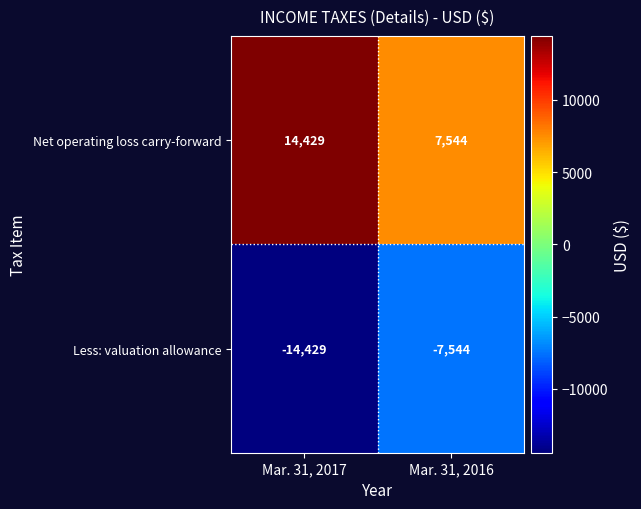

At how many categories does at least one series exceed 9779?

1